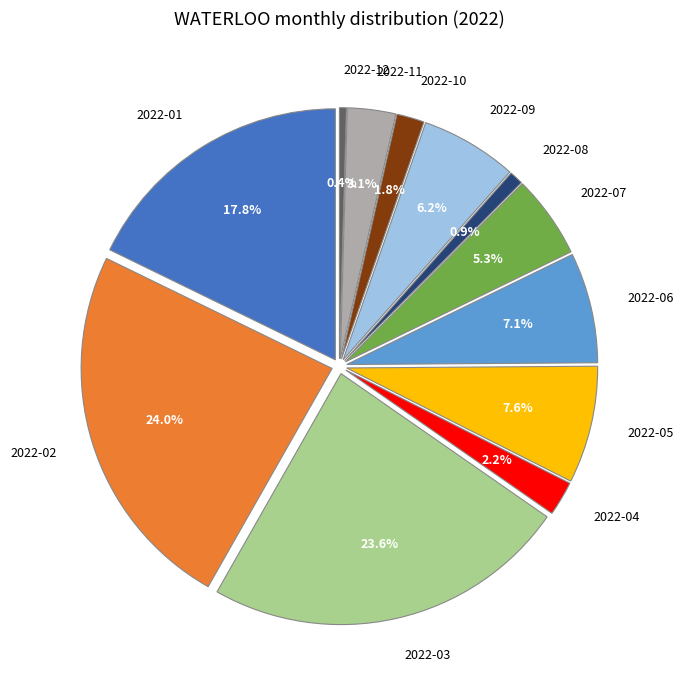

To the nearest percent, what is the difference between the largest and smallest slice percentages?

24%